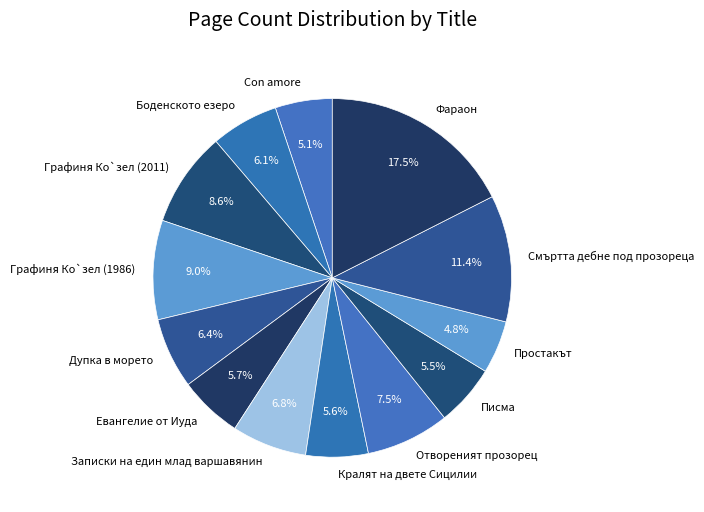

What is the ratio of the value at Con amore to the value at Евангелие от Иуда?

0.9